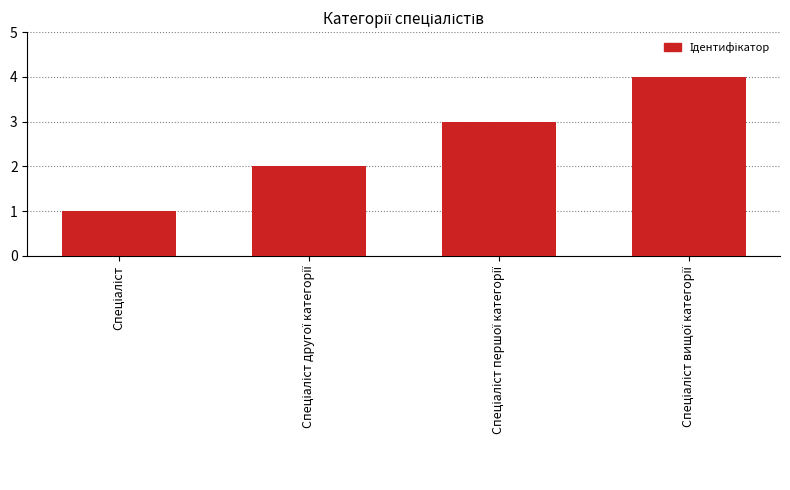

What is the difference between the maximum and minimum values?

3